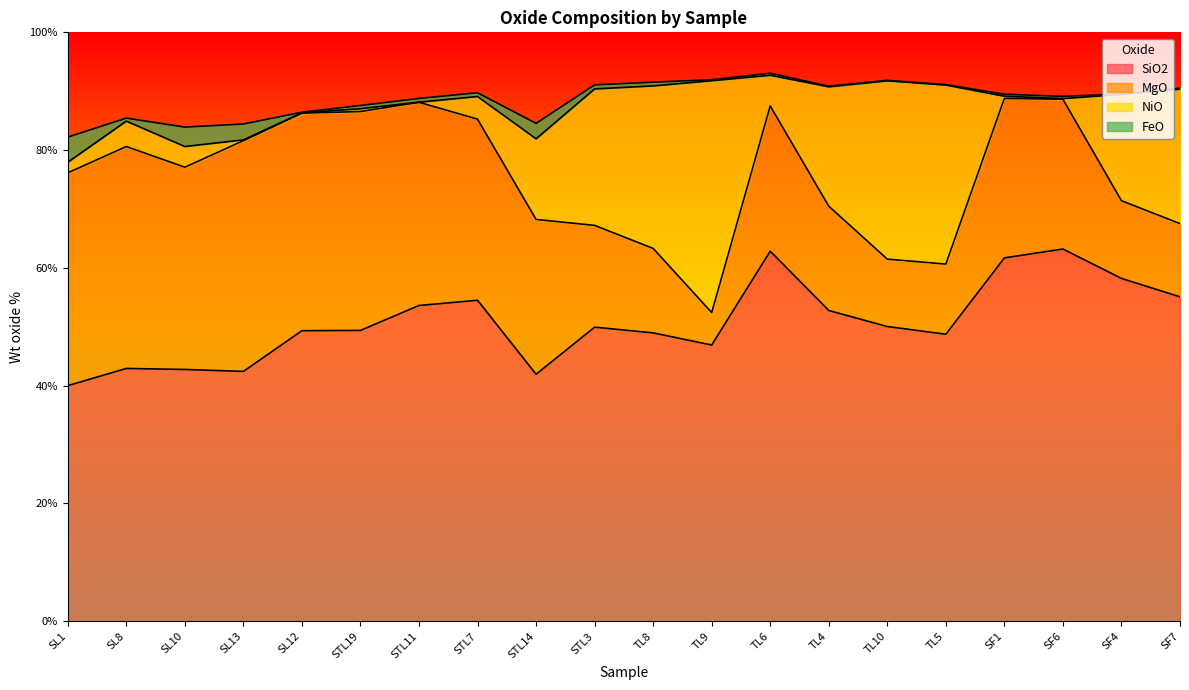

True or false: SiO2 has more than 1 interior local peaks.

True